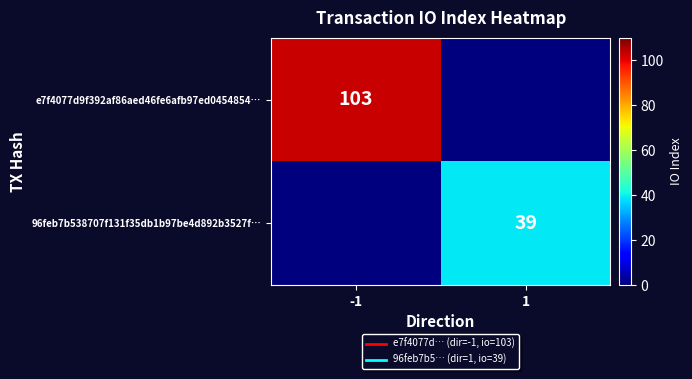

What is the difference between the highest and lowest values at -1?

103